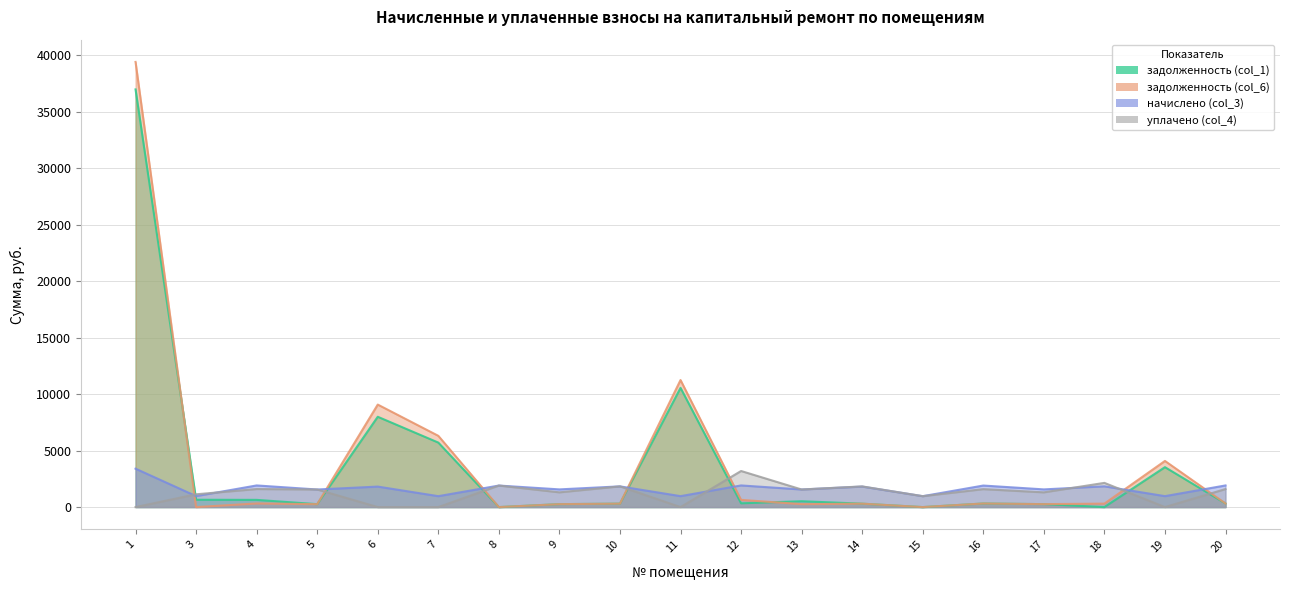

Between 11 and 8, which is larger?

11